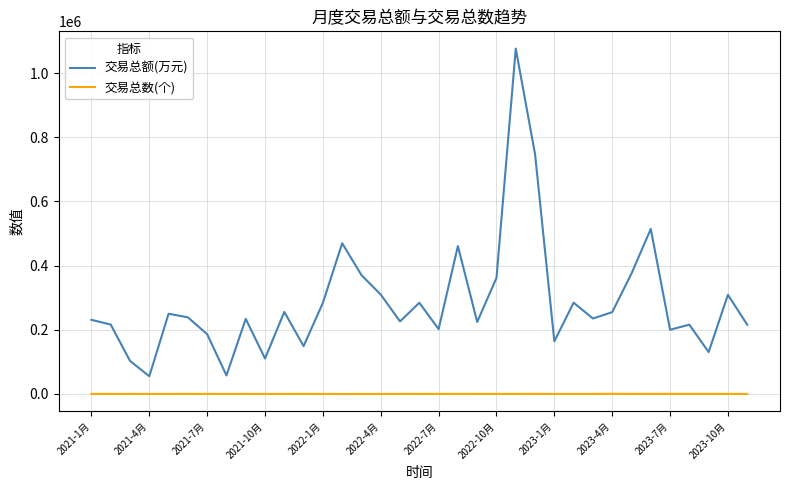

Which series has the largest range (max minus min)?

交易总额(万元)